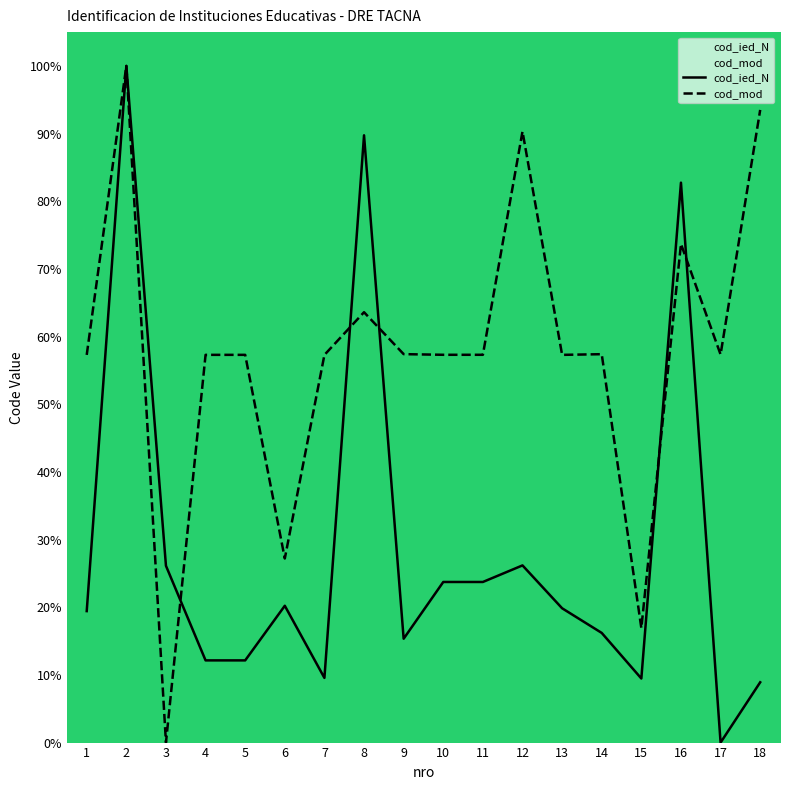

Where does the cod_ied_N series first go above 19?

1